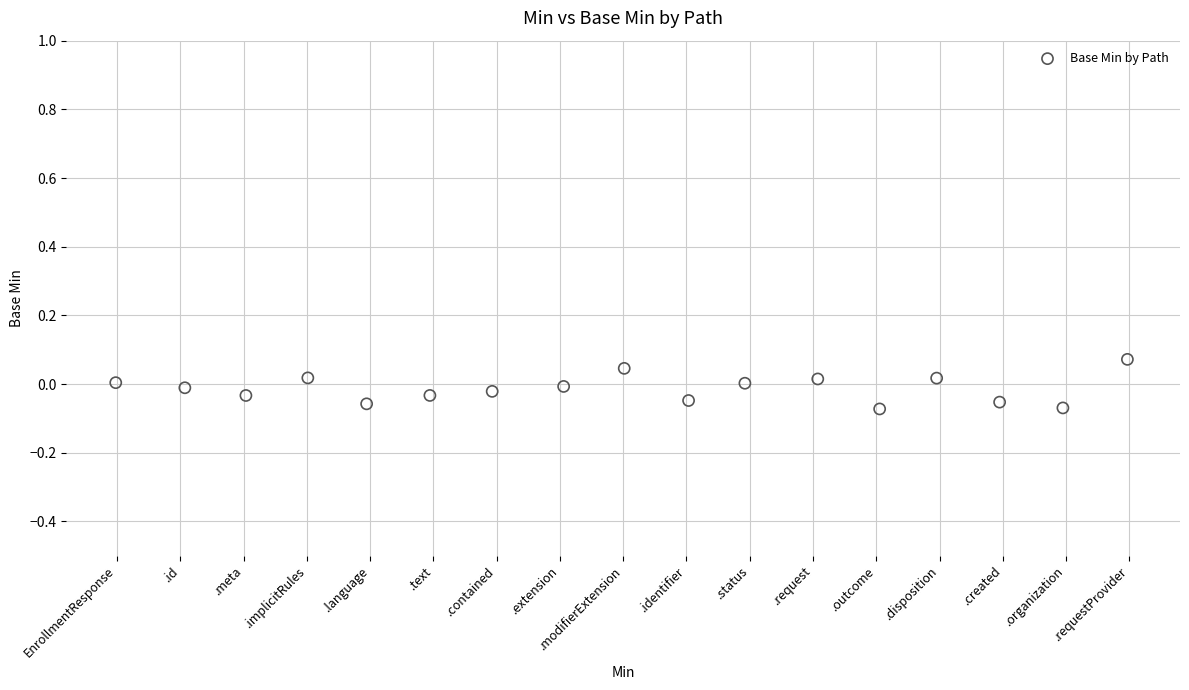

What is the range of X values (max minus min)?

16.0